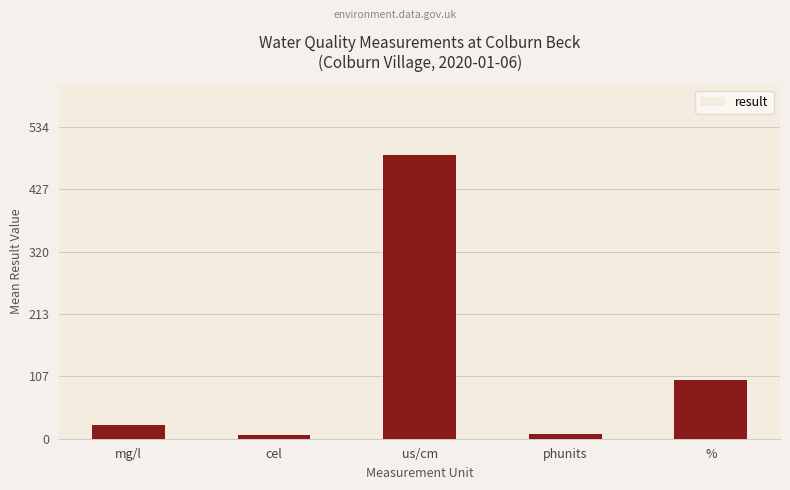

What value does the data have at mg/l?

23.1